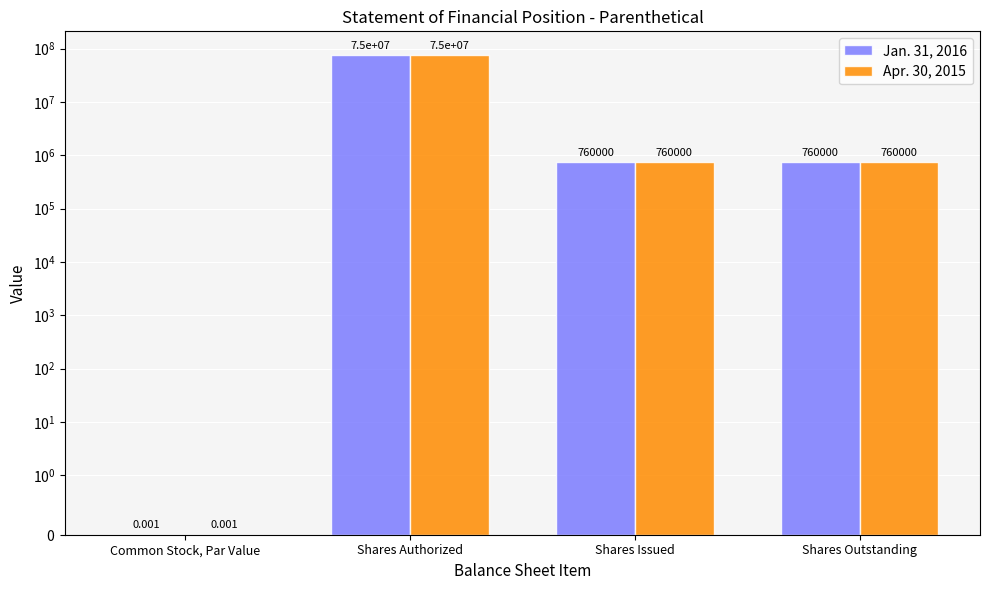

Reading left to right, list all the values displayed in this chart.

Jan. 31, 2016: Common Stock, Par Value=0.0	Shares Authorized=75000000.0	Shares Issued=760000.0	Shares Outstanding=760000.0
Apr. 30, 2015: Common Stock, Par Value=0.0	Shares Authorized=75000000.0	Shares Issued=760000.0	Shares Outstanding=760000.0